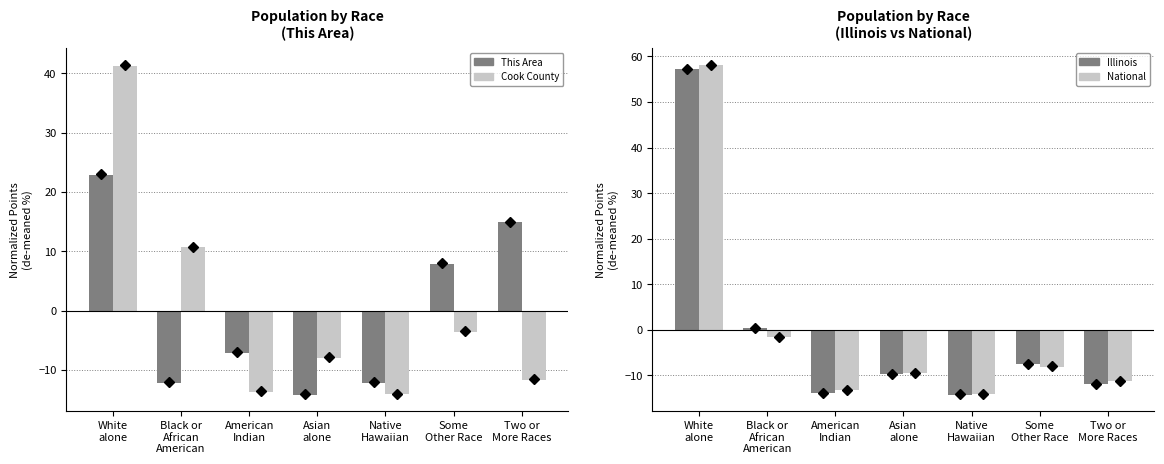

Where does the Cook County series first go above -7?

White
alone